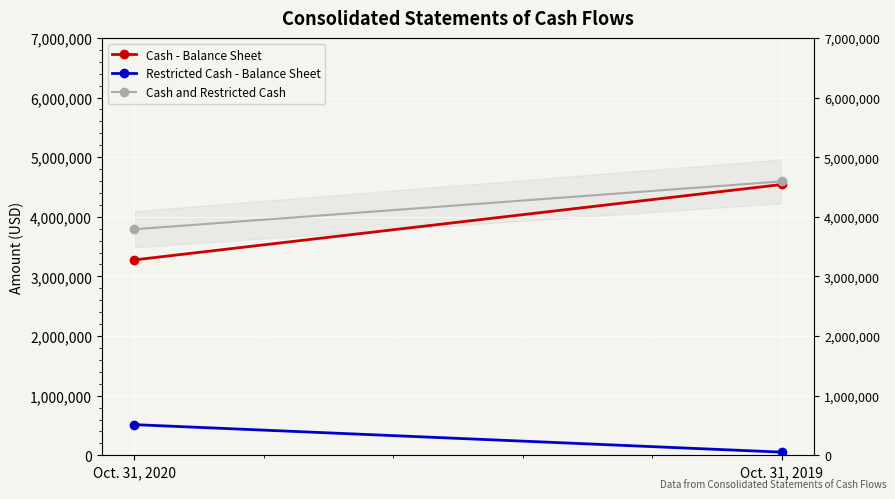

Between Oct. 31, 2019 and Oct. 31, 2020, which is larger?

Oct. 31, 2019